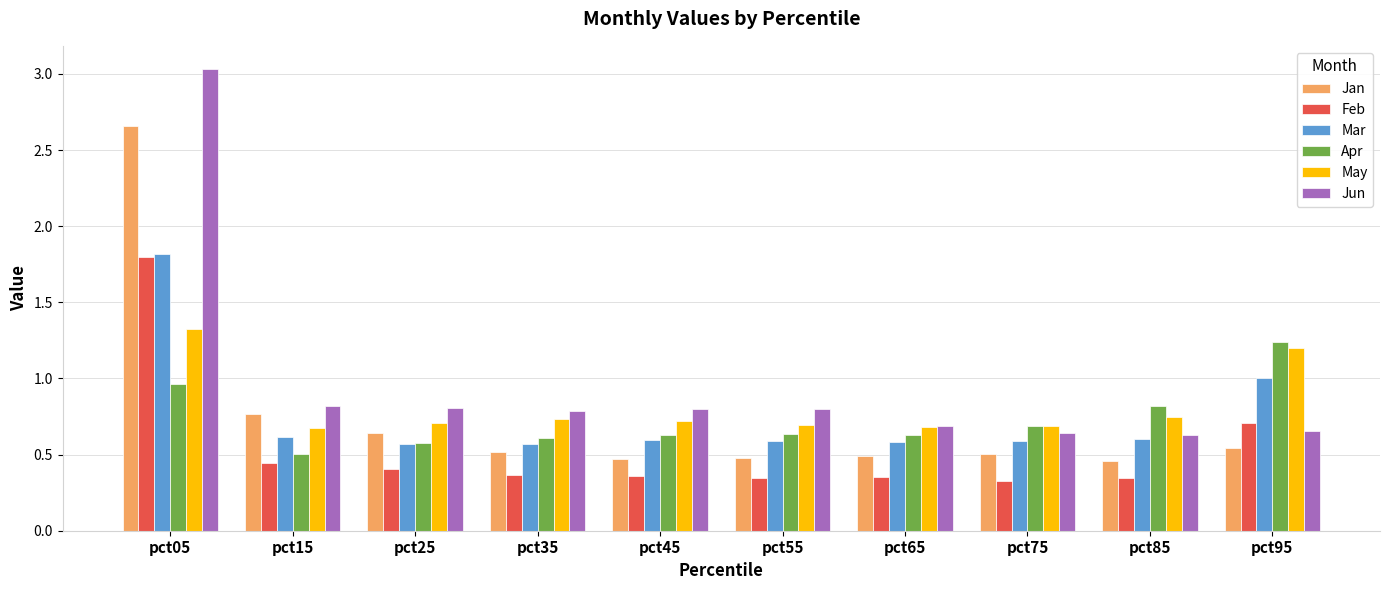

What is the difference between the maximum and minimum values in the Jan series?

2.2